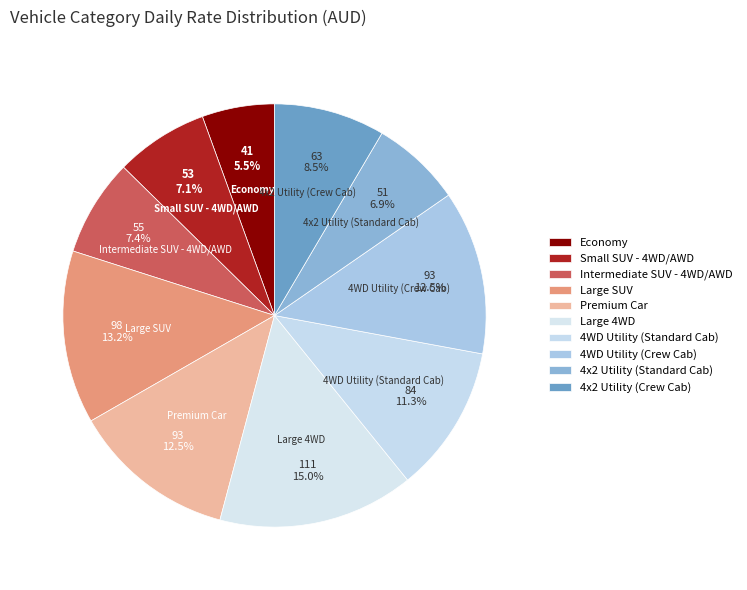

To the nearest percent, what is the average slice percentage?

10%